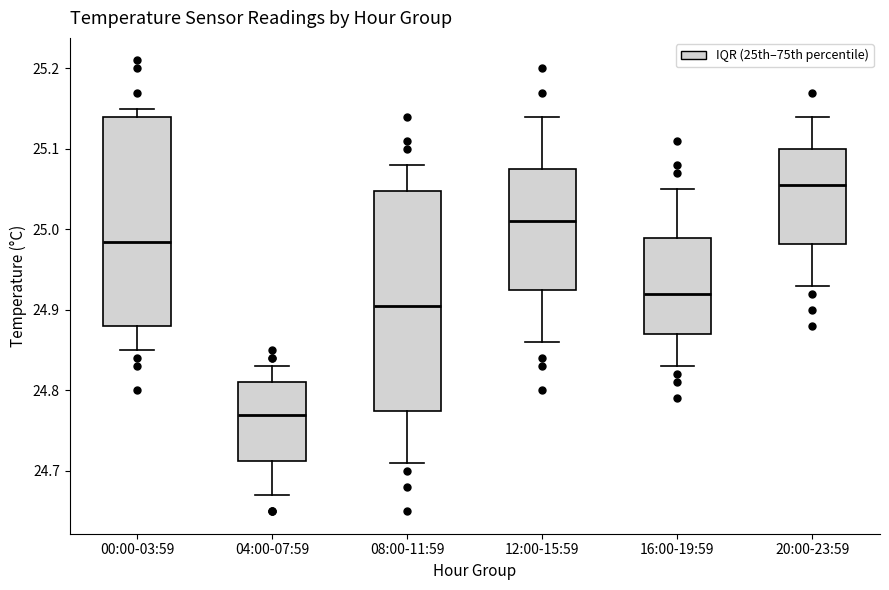

Comparing the boxes themselves (not the whiskers), which one is the tallest?

08:00-11:59